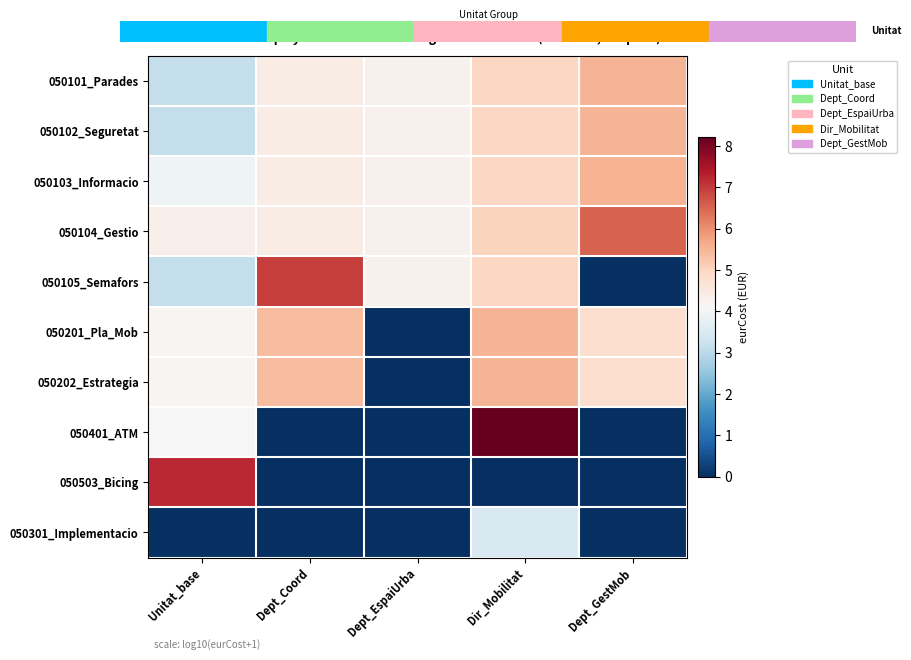

At which label does 050201_Pla_Mob first exceed 4?

Unitat_base